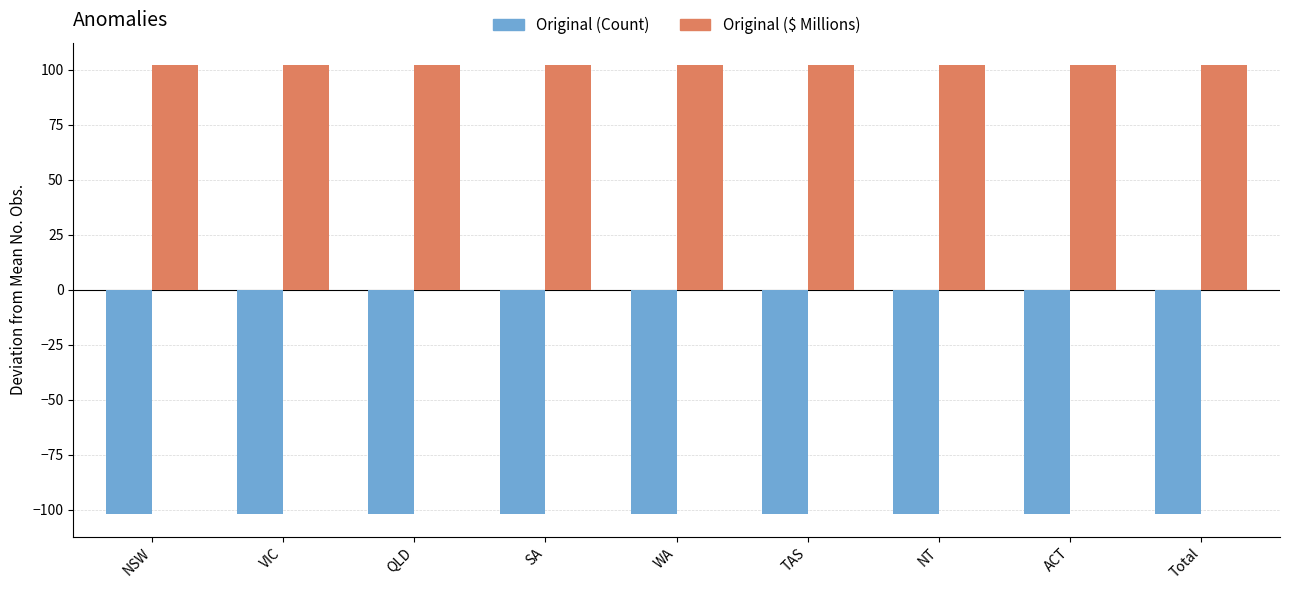

List the series in order of their peak value, highest first.

Original ($ Millions), Original (Count)